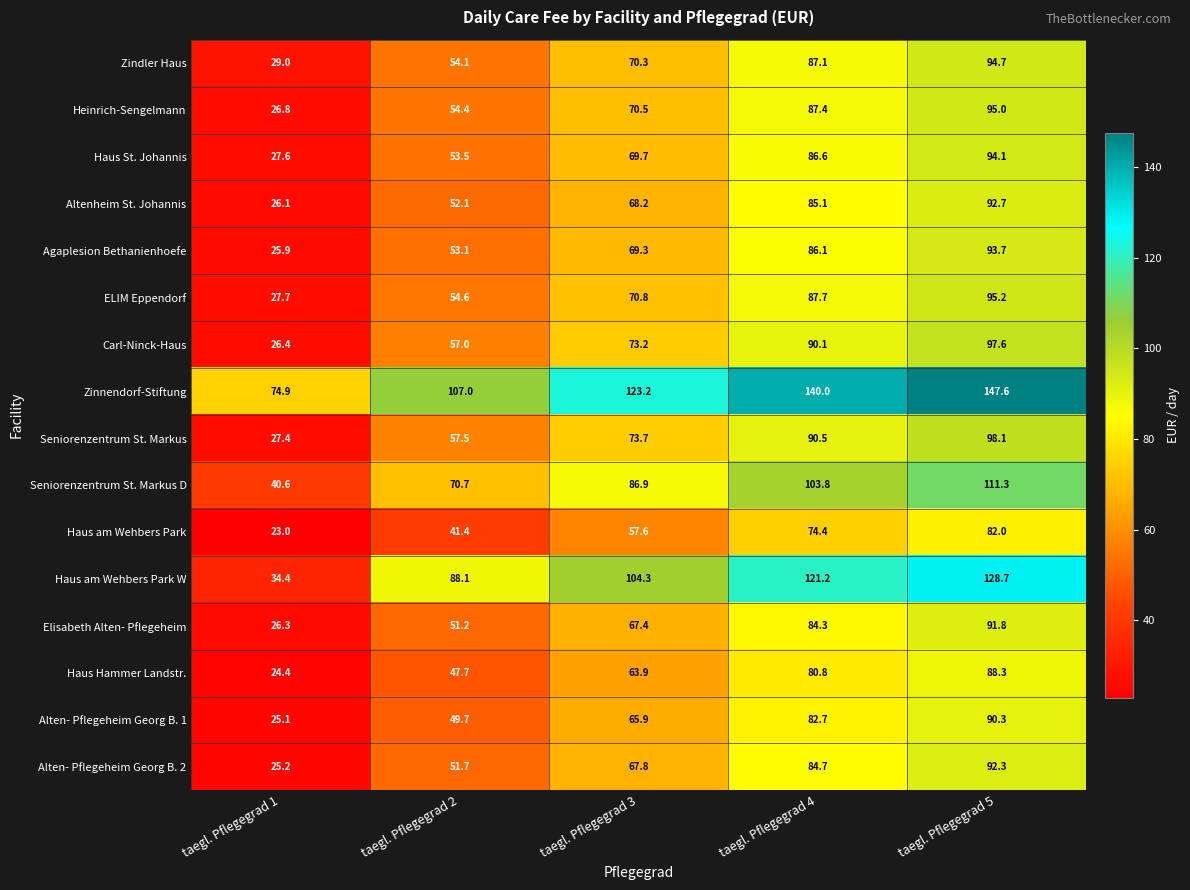

What is the minimum value shown in the chart?

23.0